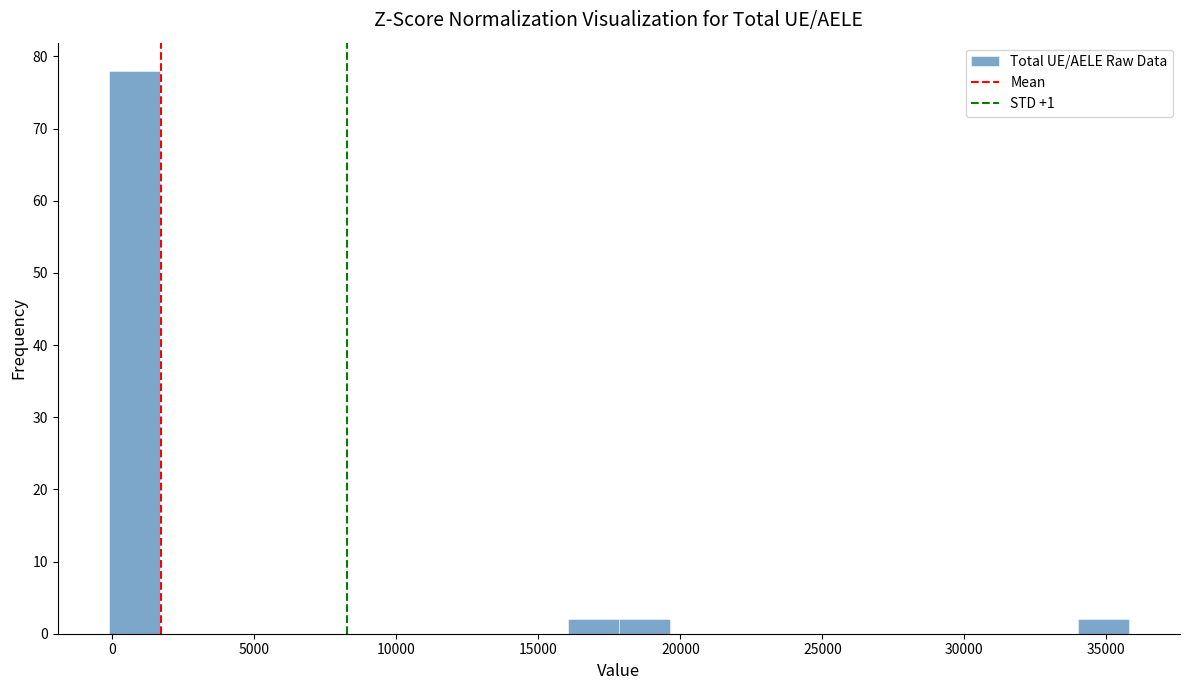

Around what value on the x-axis is the tallest bar? Give the approximate position of its centre, as read against the axis.

1000